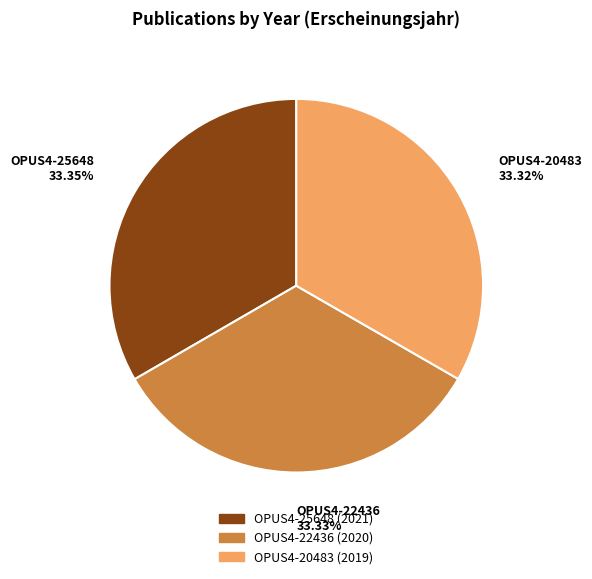

Count the number of slices in the pie.

3